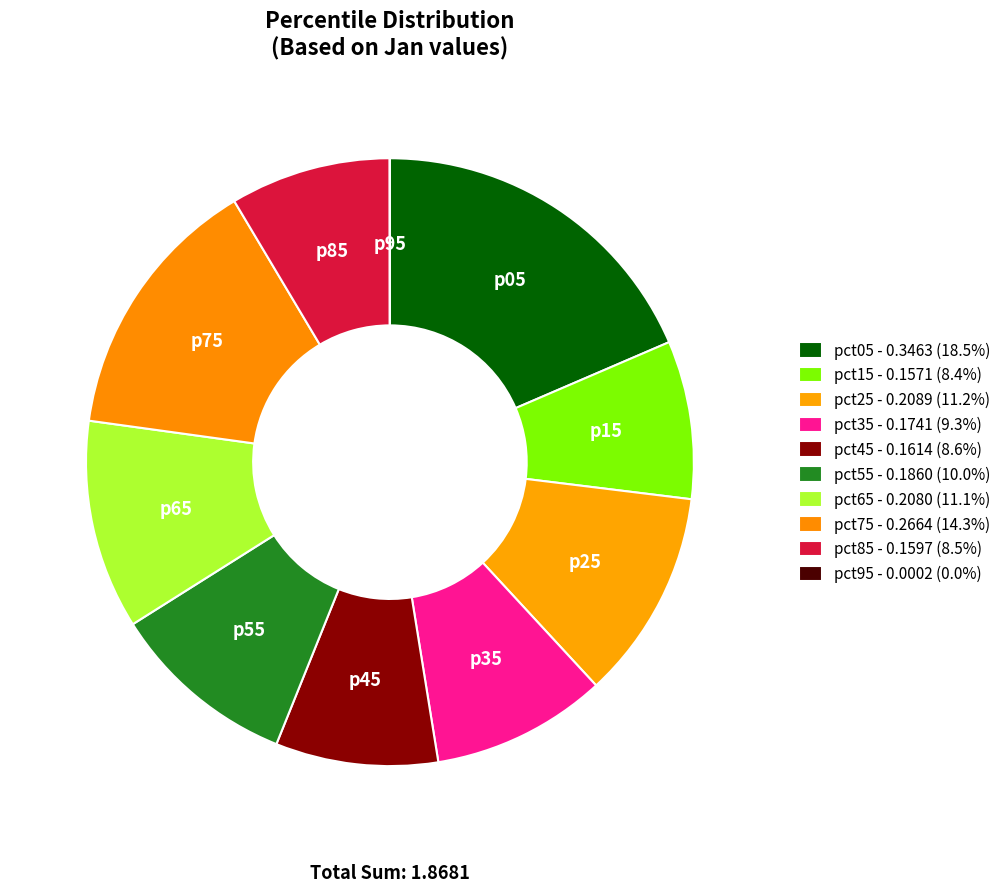

How many segments does this pie chart have?

10